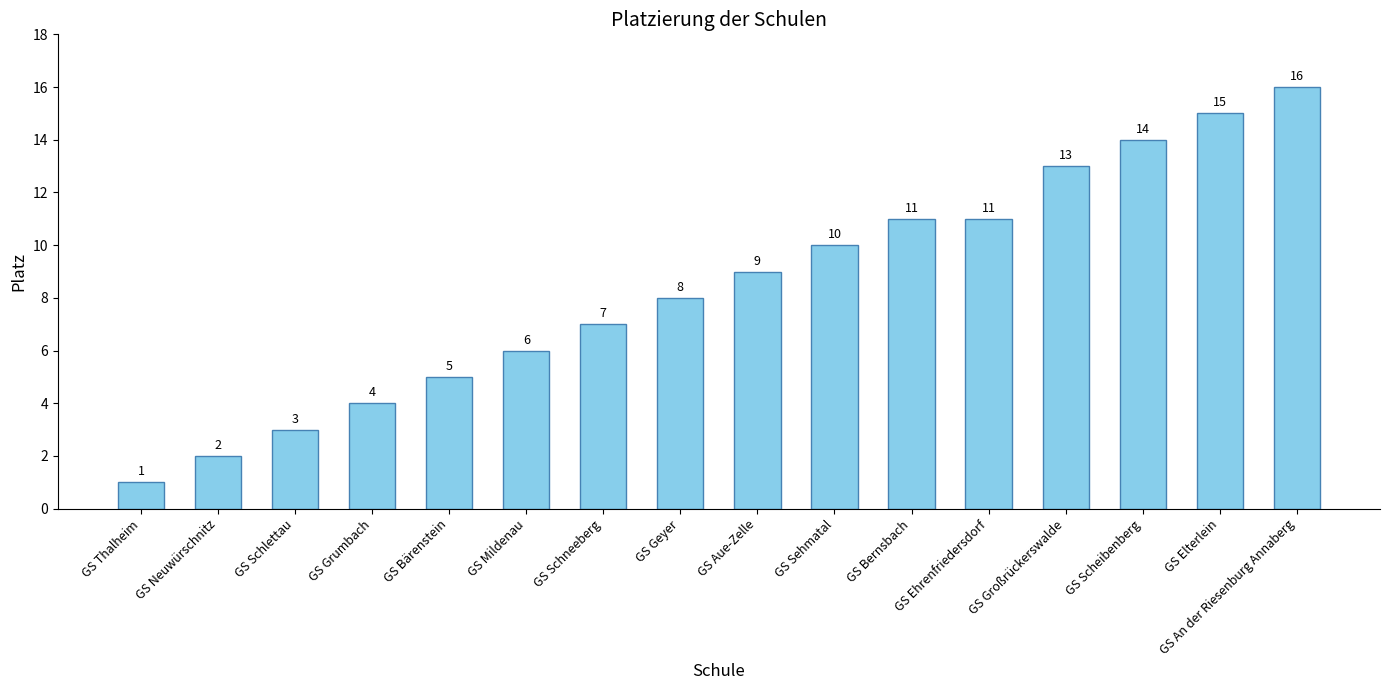

What is the difference between the maximum and minimum values?

15